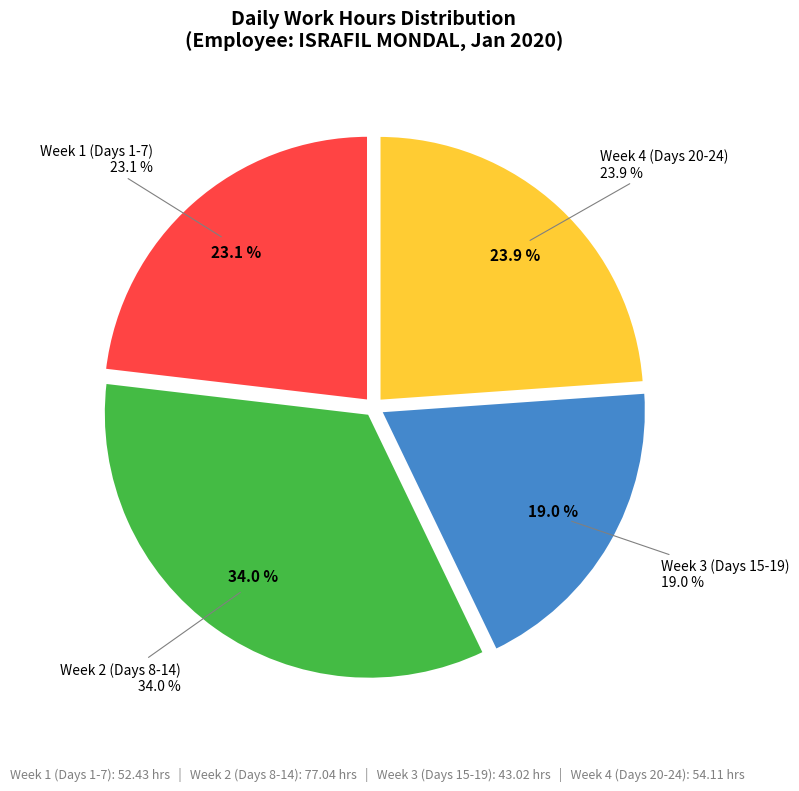

True or false: Day 19 accounts for 4% of the total.

True